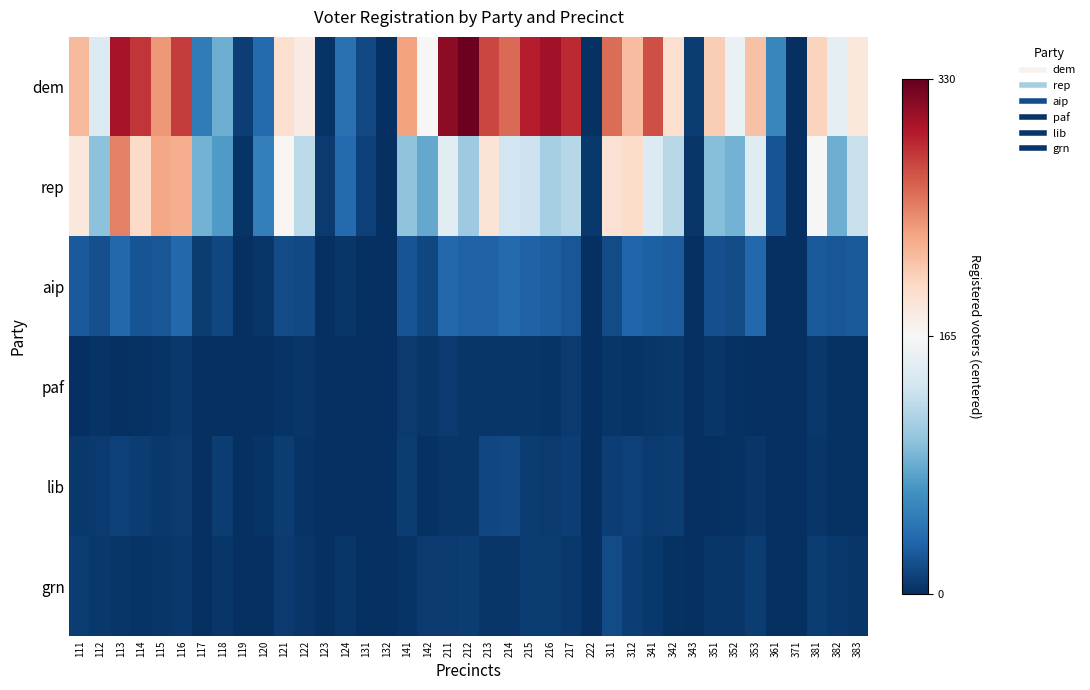

What is the maximum value shown in the chart?

162